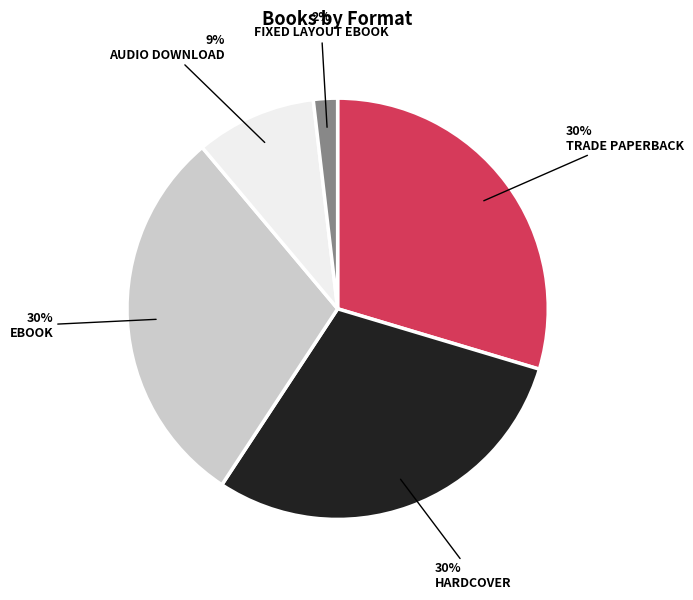

Does any single category account for the majority?

No